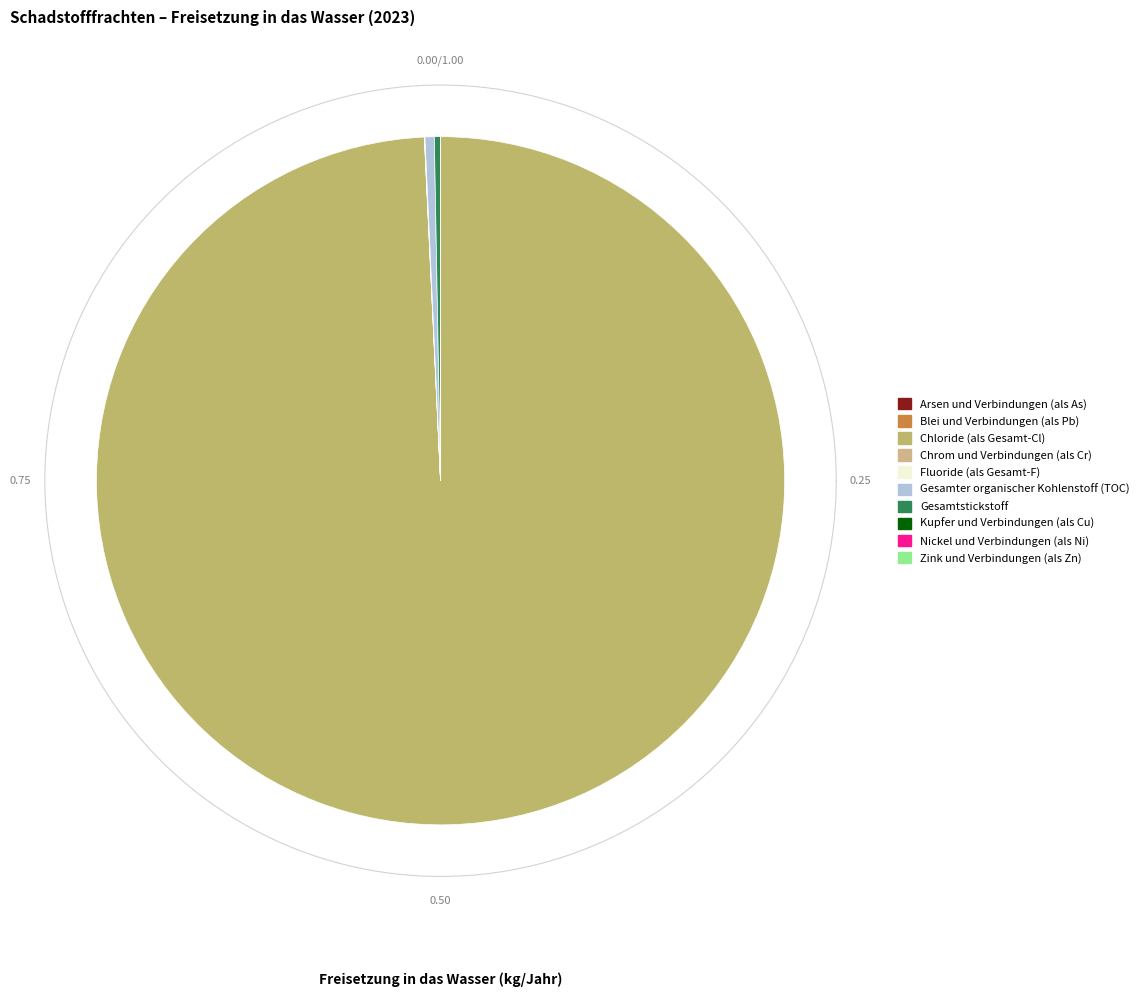

Rank the categories by value from lowest to highest.

Arsen und Verbindungen (als As), Blei und Verbindungen (als Pb), Kupfer und Verbindungen (als Cu), Nickel und Verbindungen (als Ni), Zink und Verbindungen (als Zn), Chrom und Verbindungen (als Cr), Fluoride (als Gesamt-F), Gesamtstickstoff, Gesamter organischer Kohlenstoff (TOC), Chloride (als Gesamt-Cl)